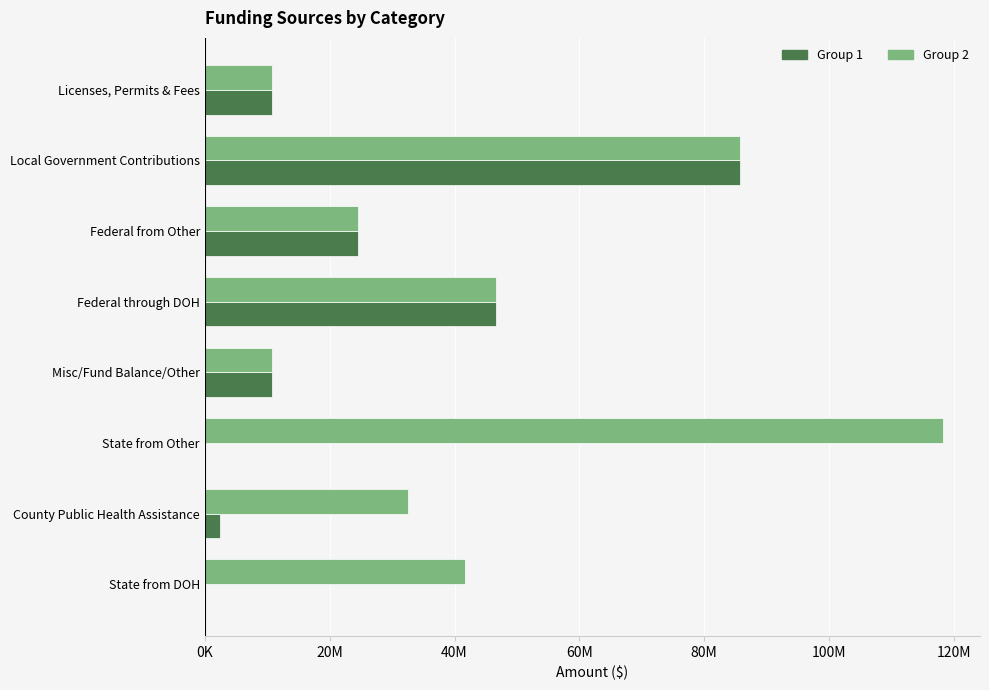

What are all the series names shown in the legend?

Group 1, Group 2